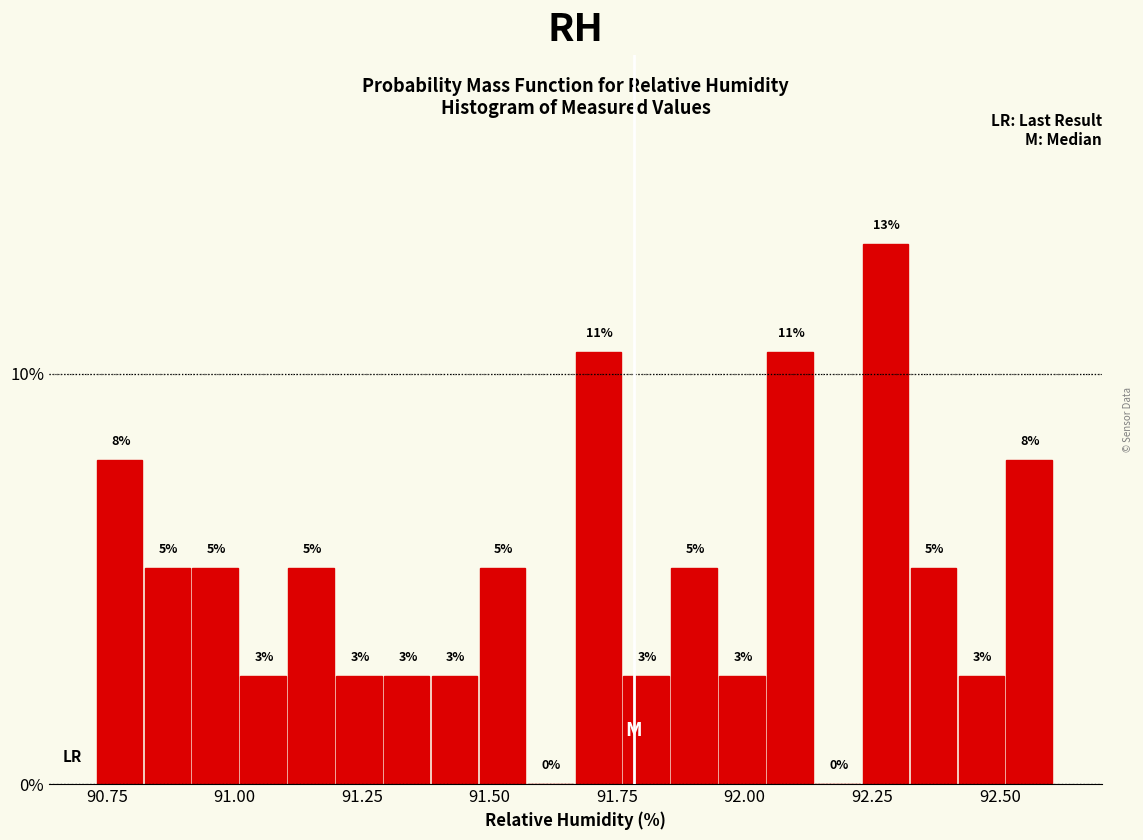

Read against the x-axis, roughly where is the centre of the tallest bar?

92.30